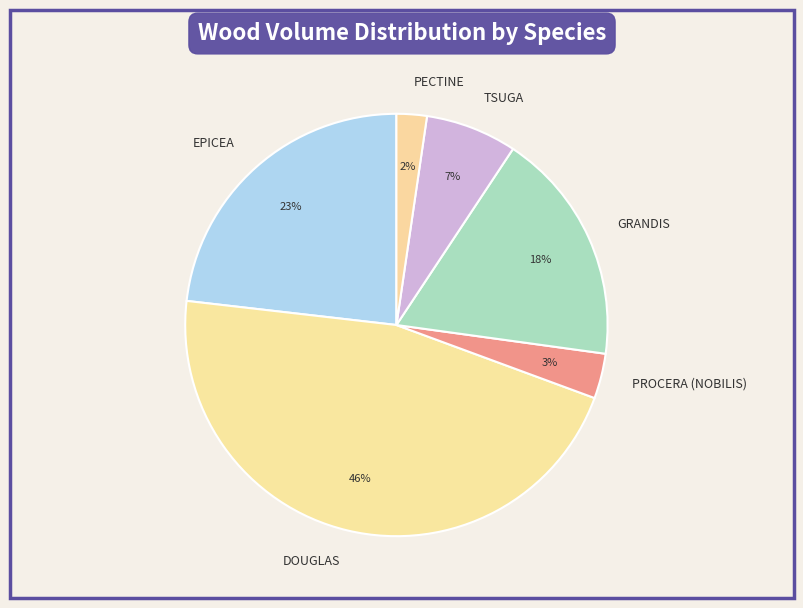

To the nearest percent, what portion does PROCERA (NOBILIS) represent?

3%